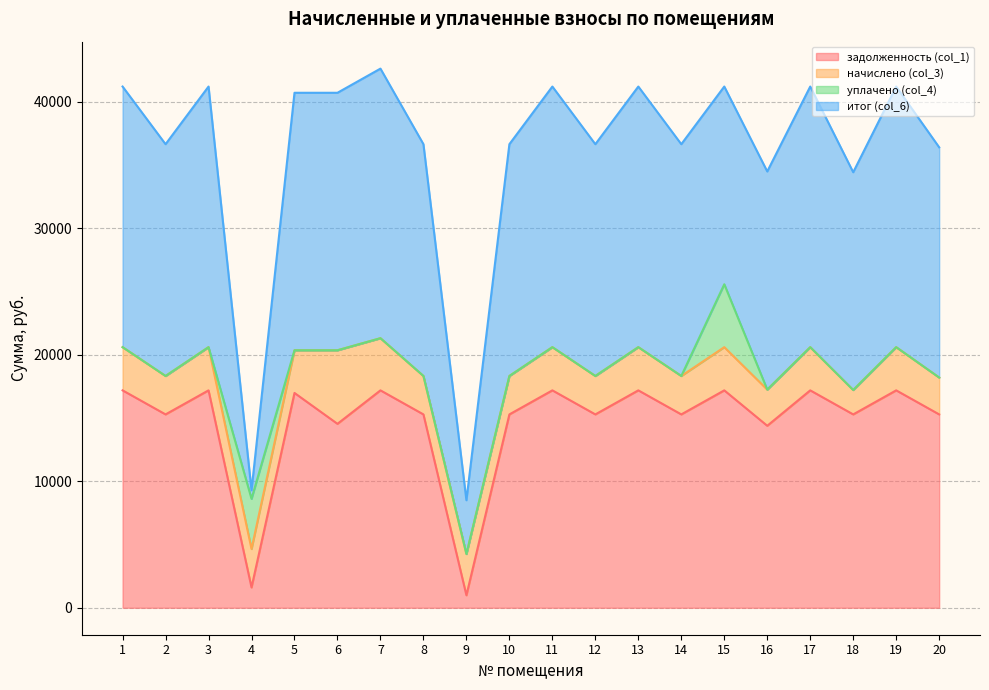

In начислено (col_3), how many points are lower than both neighbors (excluding endpoints)?

8